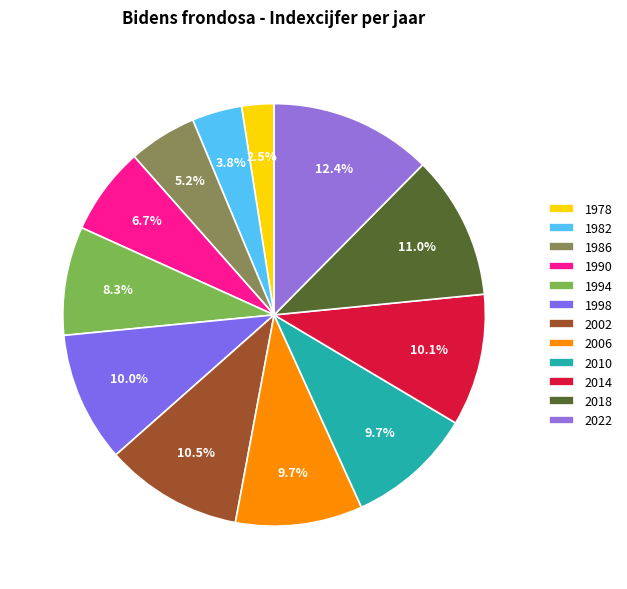

Does any single category account for the majority?

No